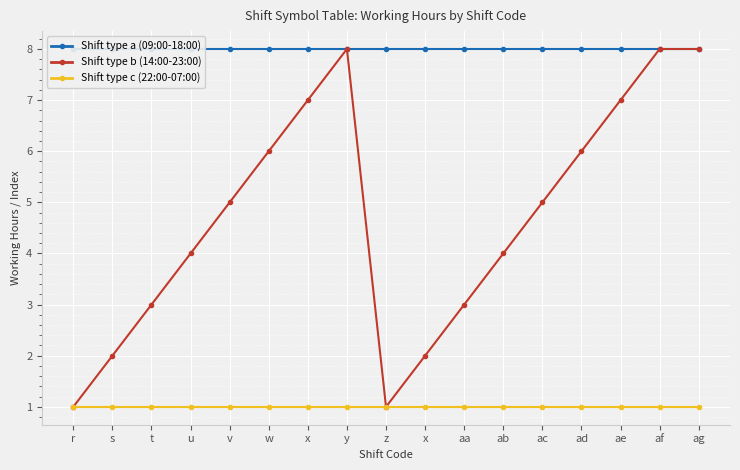

How many lines are shown in the chart?

3